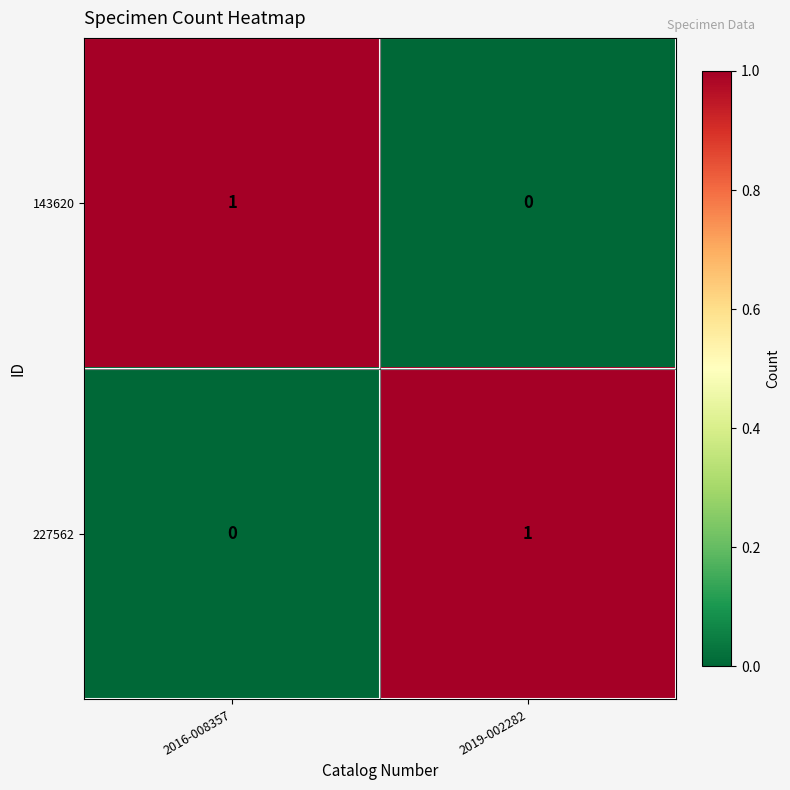

At 2016-008357, list the series in order from largest to smallest.

143620, 227562